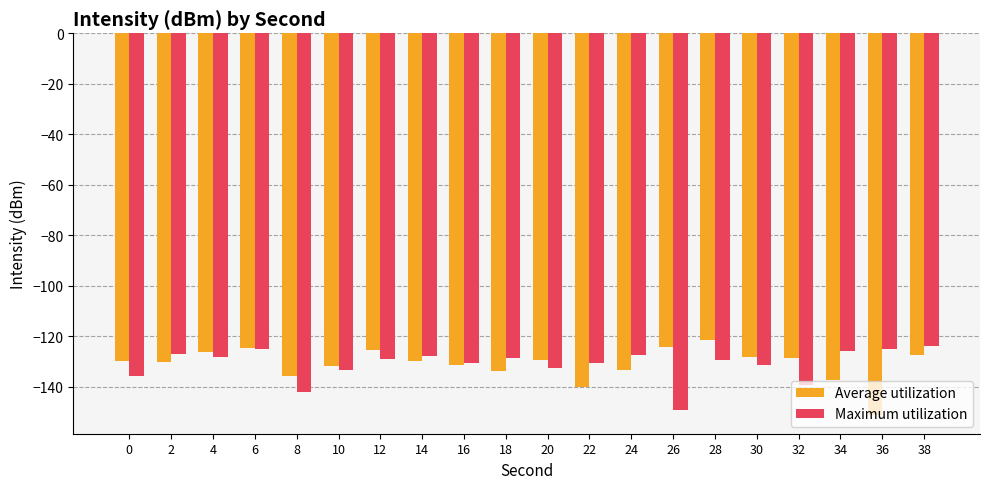

At 32, list the series in order from largest to smallest.

Average utilization, Maximum utilization